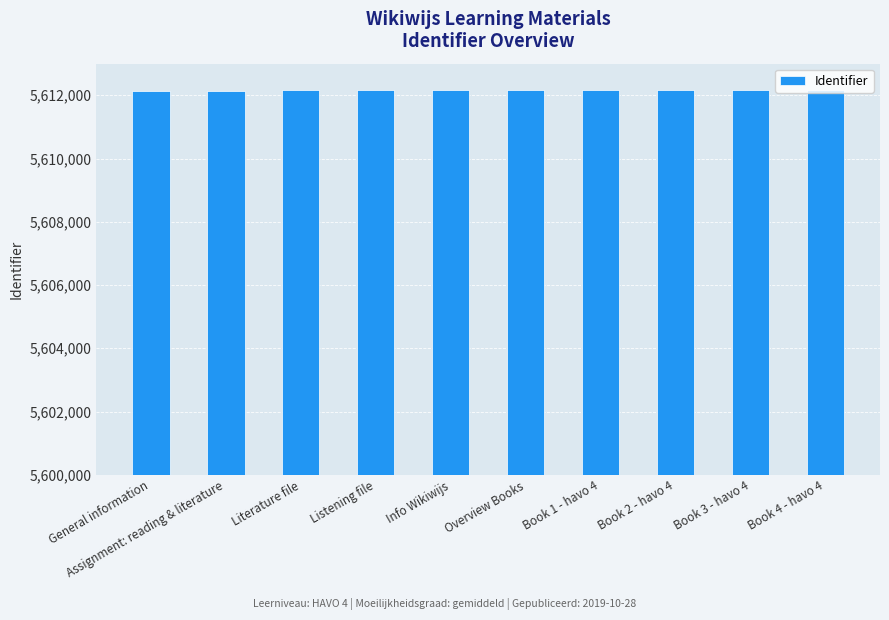

What position from the left is Literature file?

3